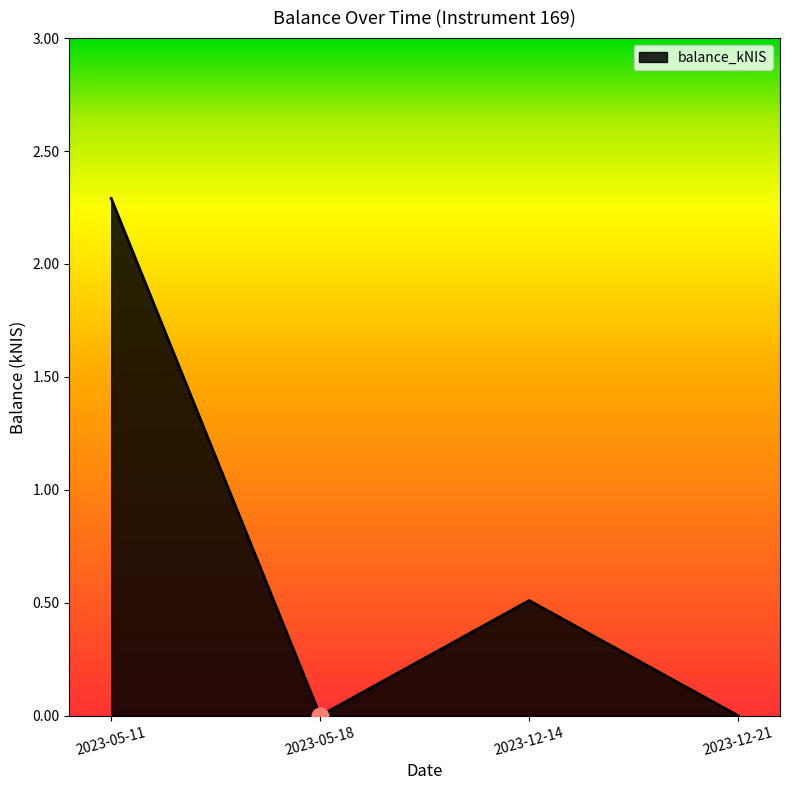

Is it true that the value at 2023-12-21 is 0.8?

False